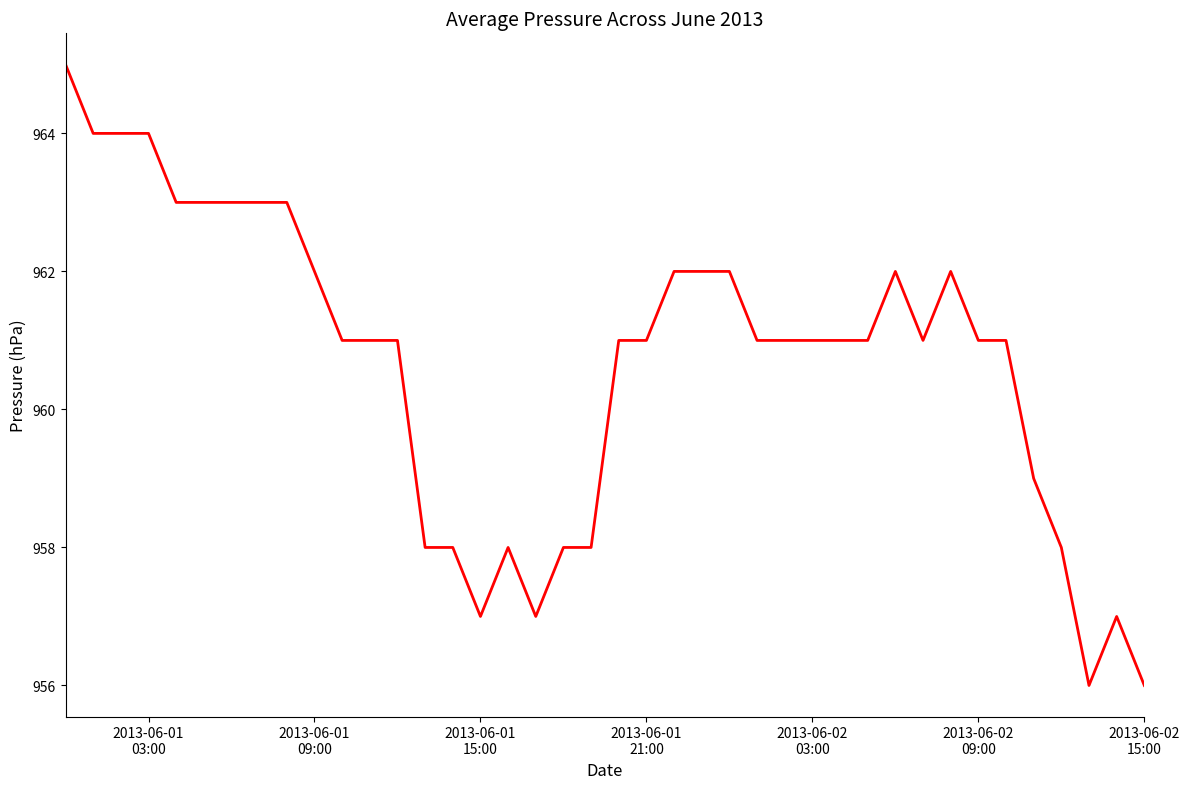

Reading right to left, list all the values displayed in this chart.

956	957	956	958	959	961	961	962	961	962	961	961	961	961	961	962	962	962	961	961	958	958	957	958	957	958	958	961	961	961	962	963	963	963	963	963	964	964	964	965